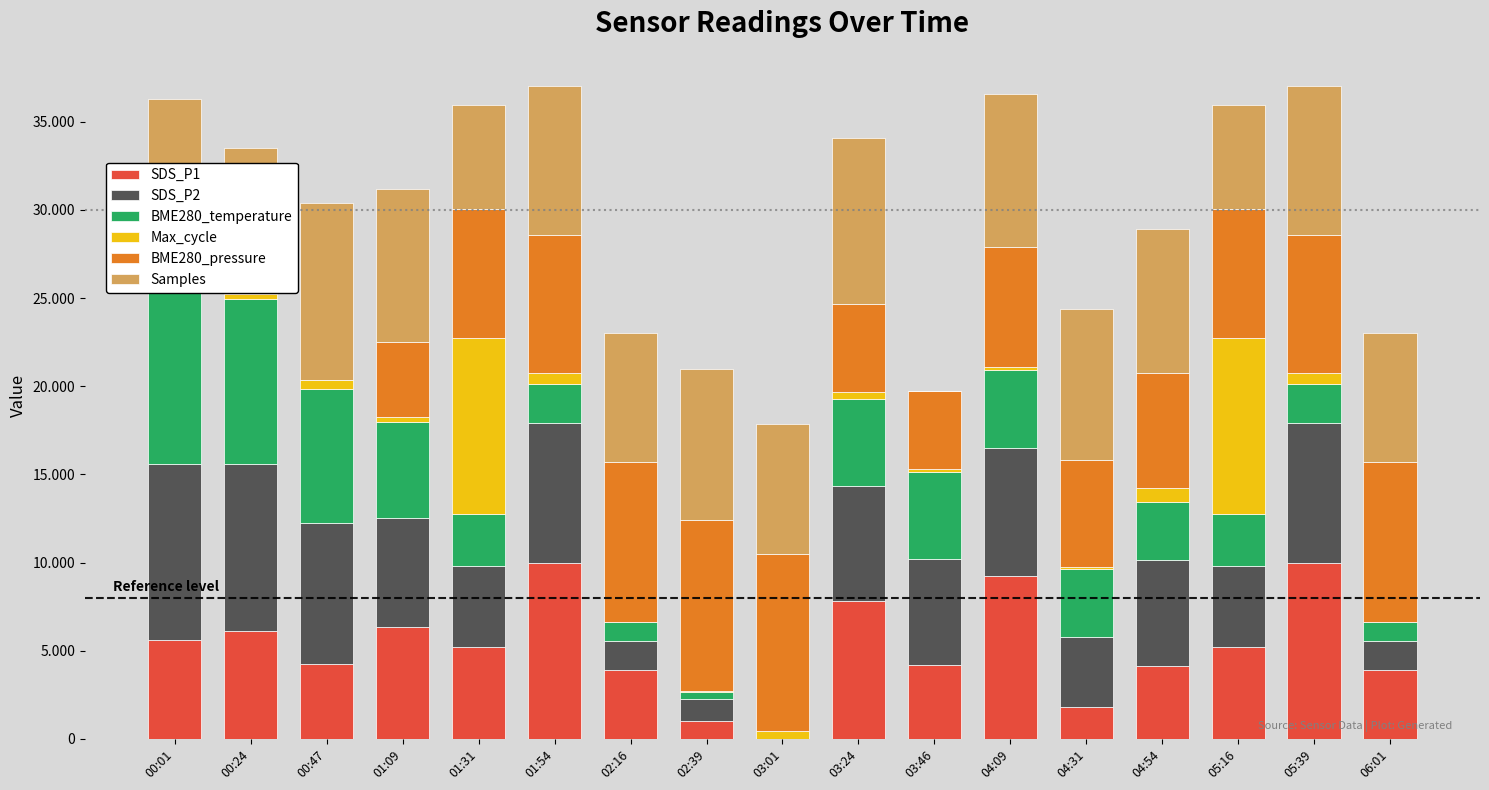

Rank the series by their maximum value, from highest to lowest.

Samples, Max_cycle, BME280_pressure, SDS_P2, SDS_P1, BME280_temperature